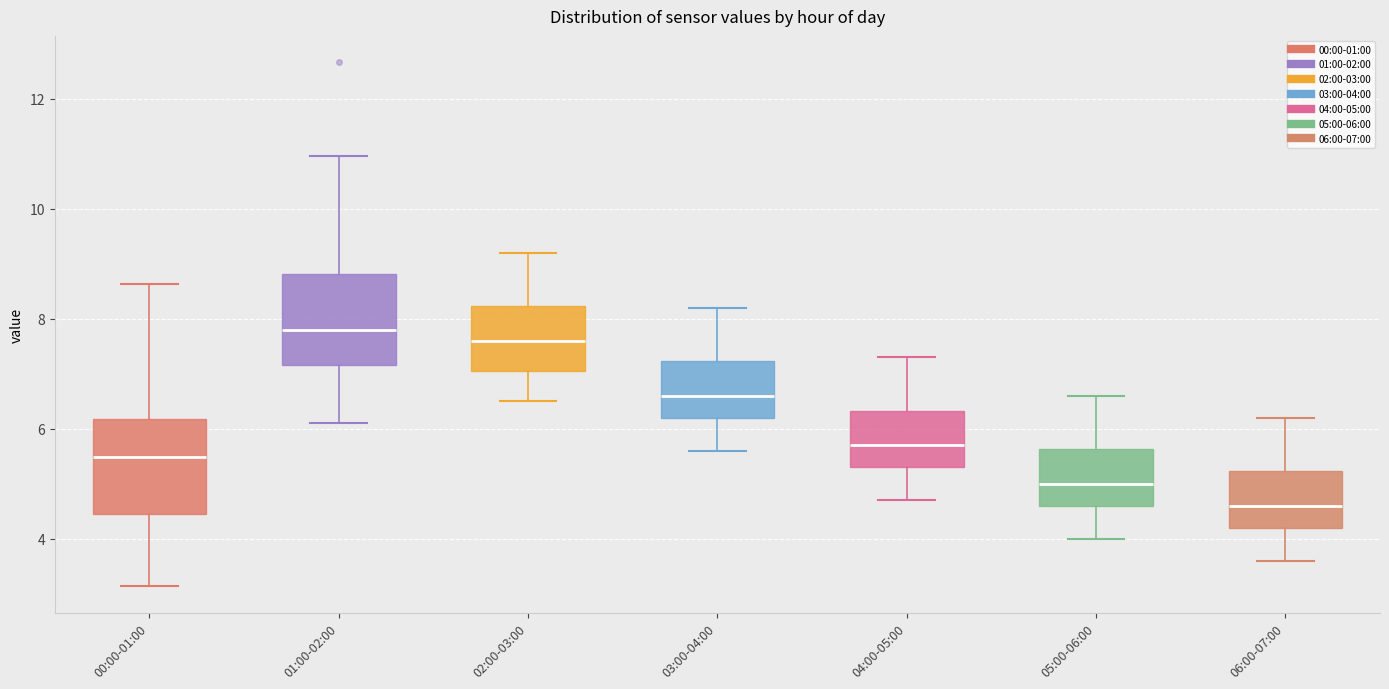

Where does the median line of the box for 05:00-06:00 sit on the y-axis? The values are not printed on the chart, so give them approximately, as read against the axis.

5.0